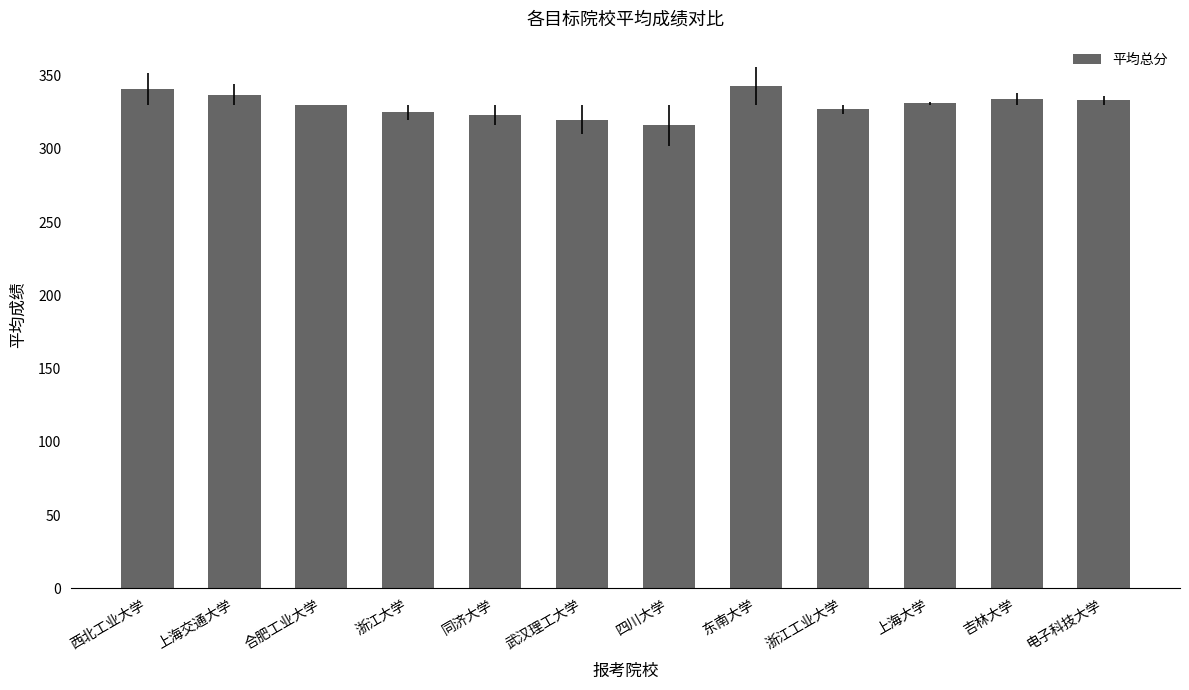

What is the label of the 4th bar from the left?

浙江大学